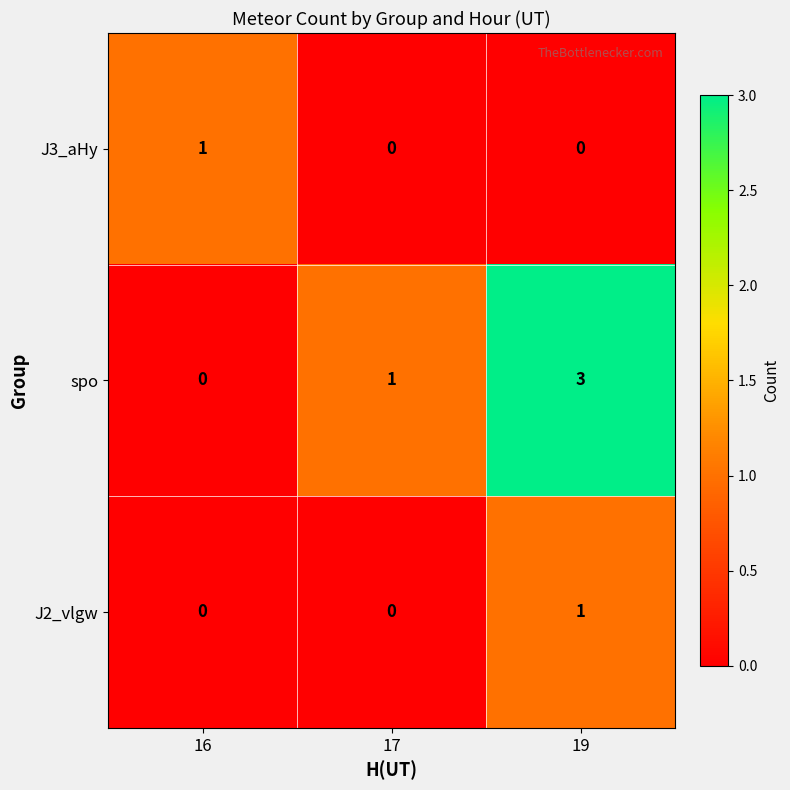

Which series has the largest total across all categories?

spo